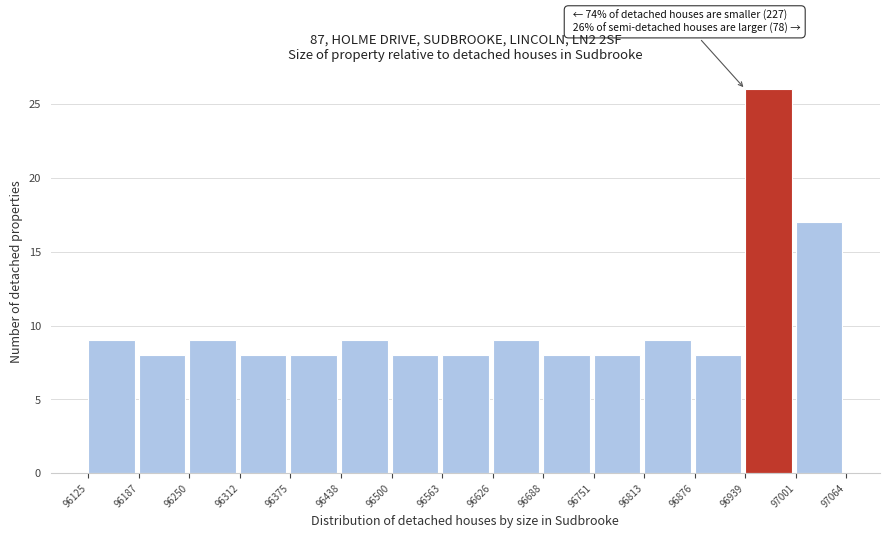

Over which range of the x-axis is the bar tallest?

96939 to 97001